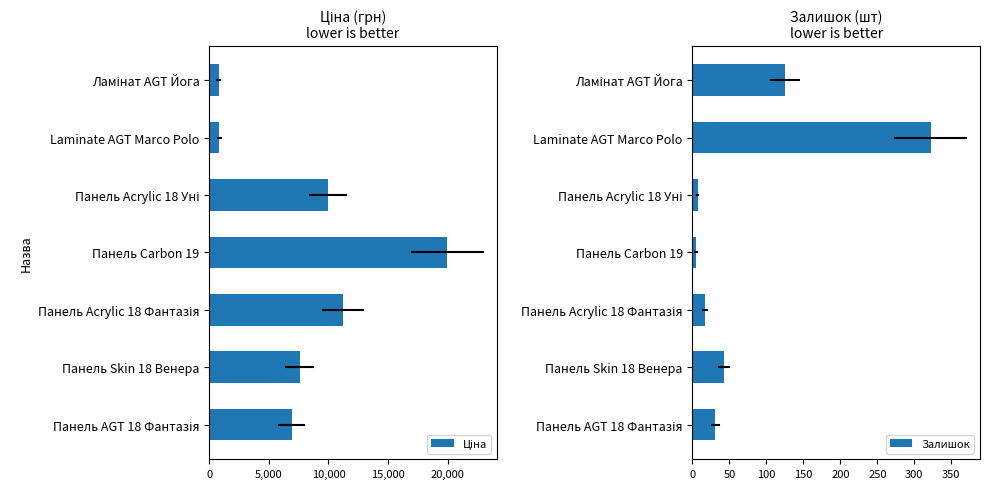

What is the sum of all Залишок values?

550